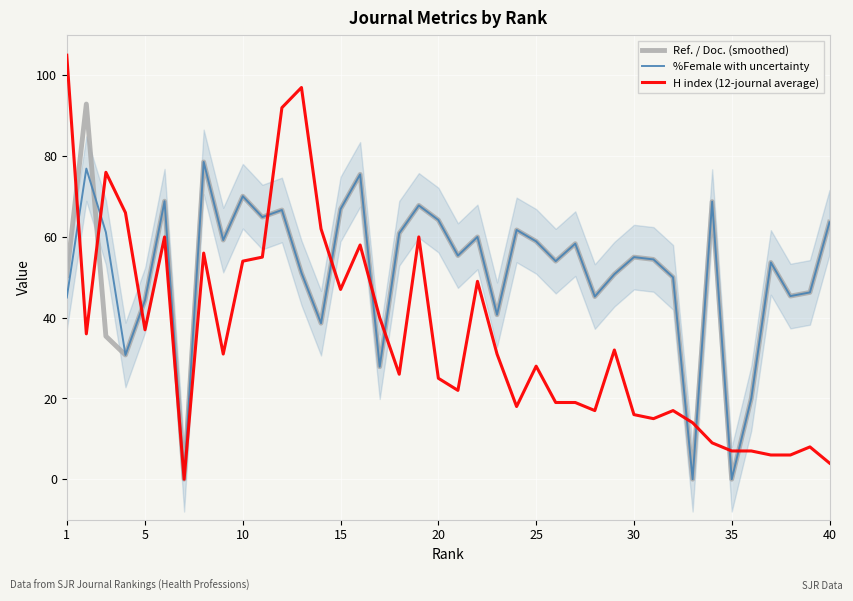

True or false: Ref. / Doc. (smoothed) has more than 2 interior local peaks.

True